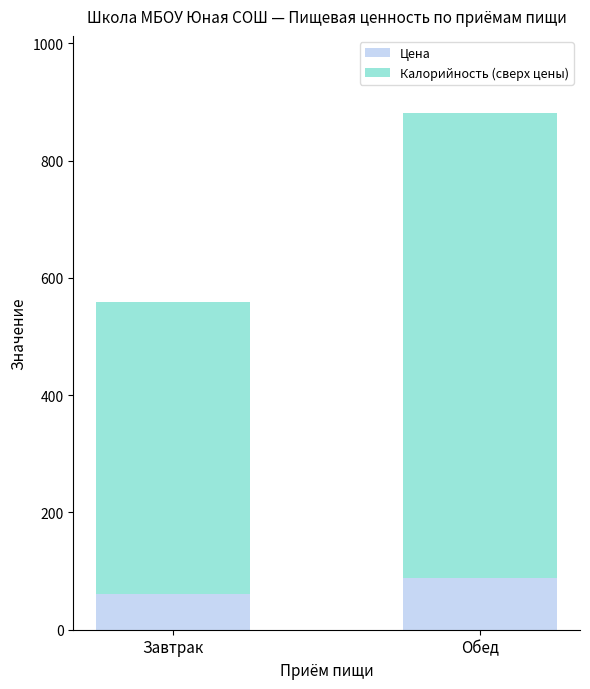

At which category is the sum across all series the highest?

Обед